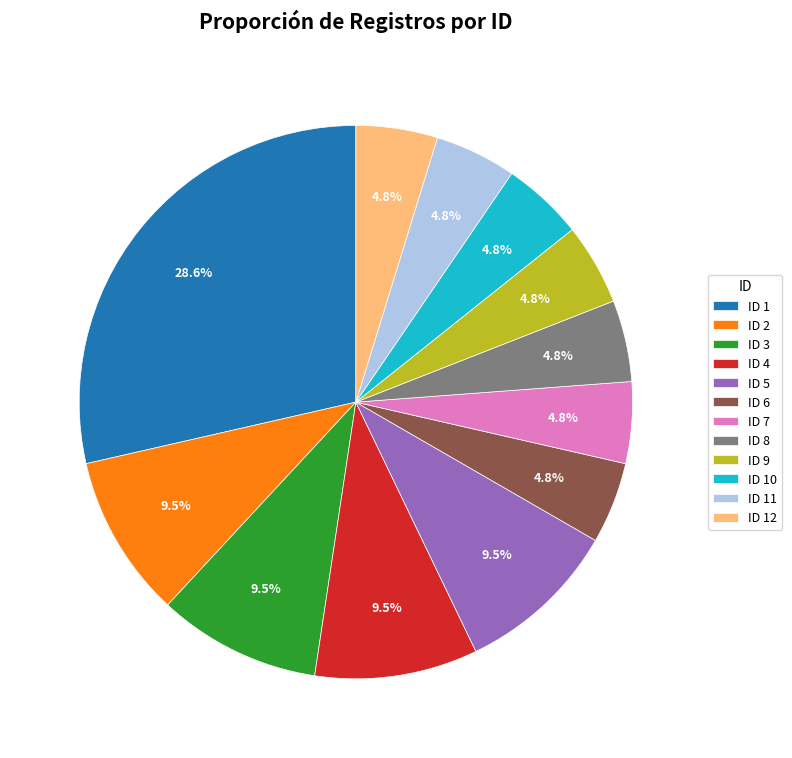

Which category has the biggest portion of the pie?

ID 1